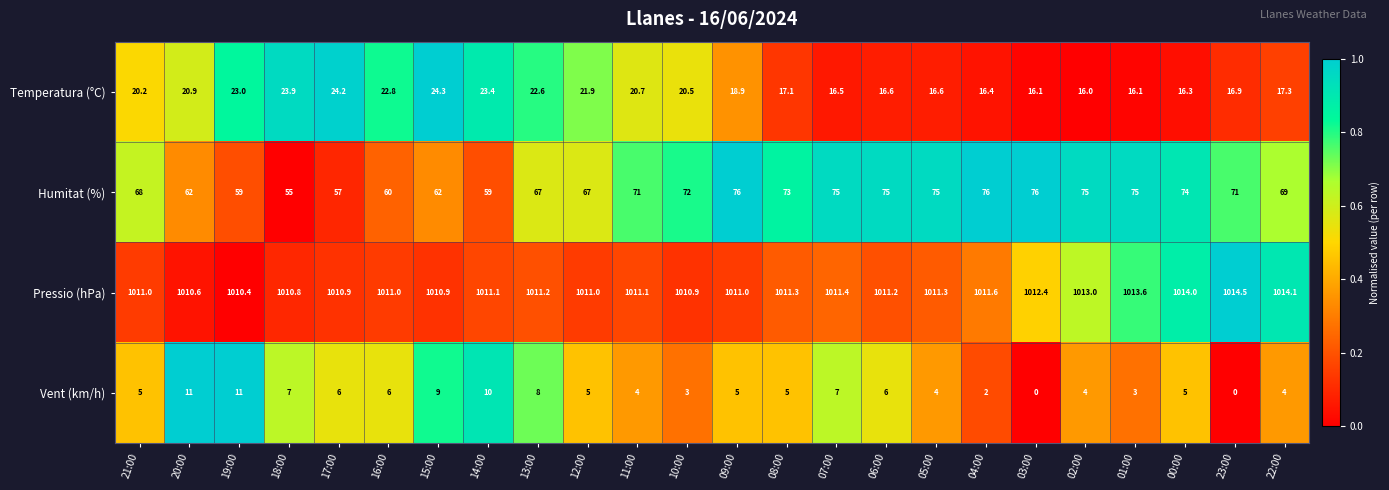

List the series in order of their peak value, highest first.

Pressio (hPa), Humitat (%), Temperatura (°C), Vent (km/h)